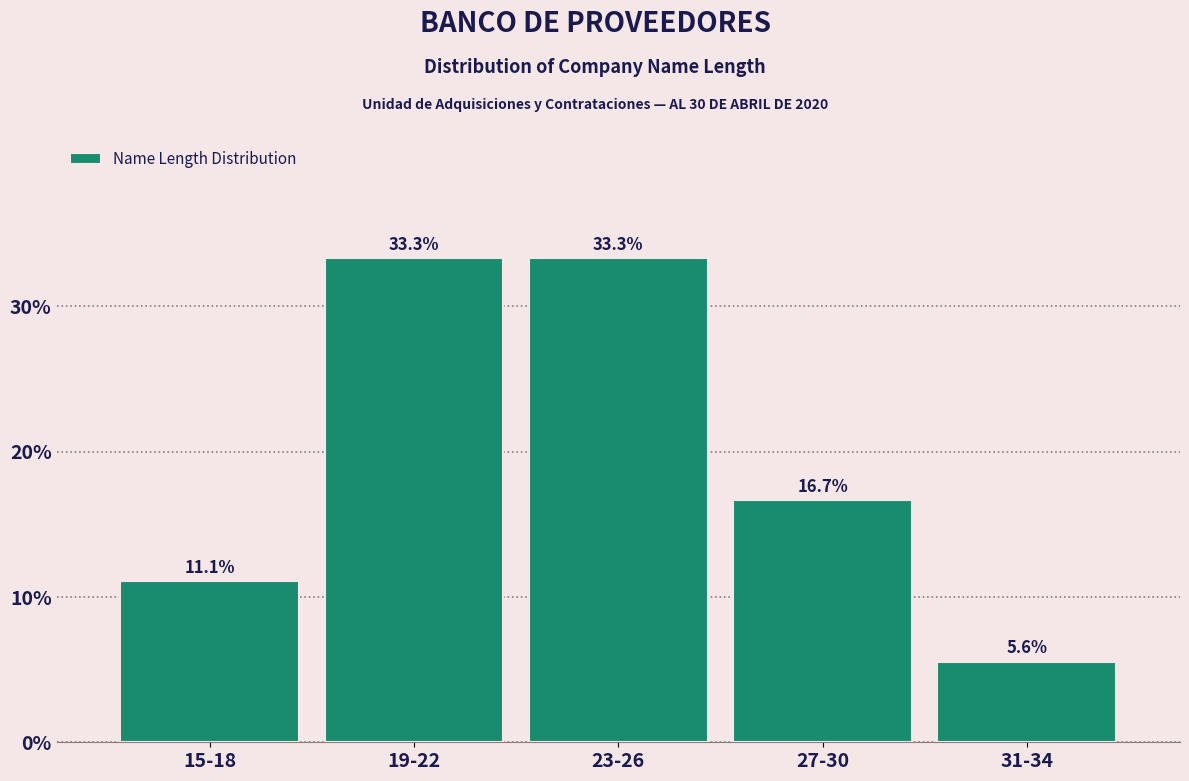

Reading left to right, transcribe all the data shown in this chart.

15-18=11.1	19-22=33.3	23-26=33.3	27-30=16.7	31-34=5.6